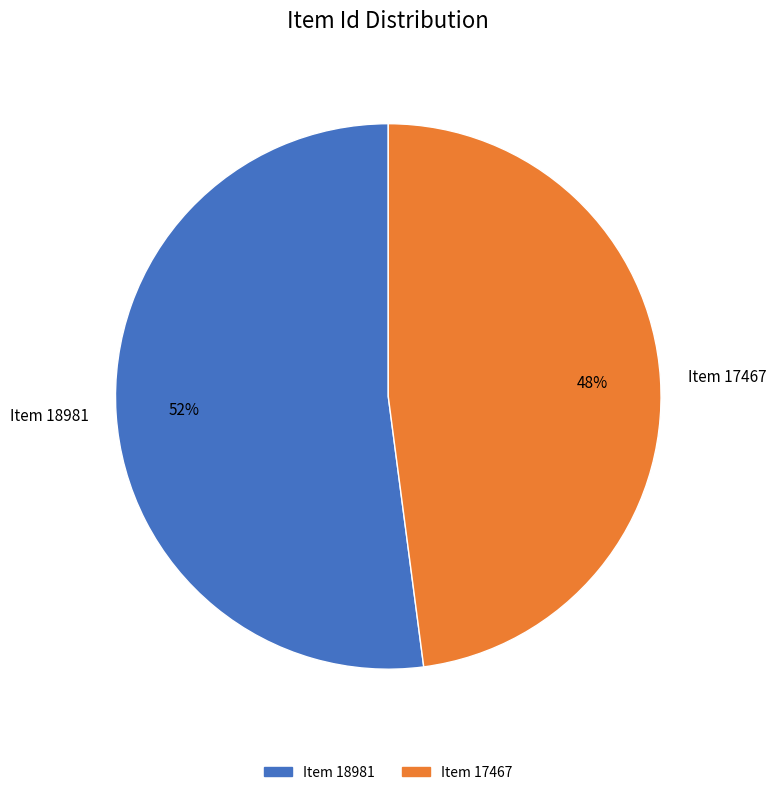

Is there a majority slice in this chart?

Yes